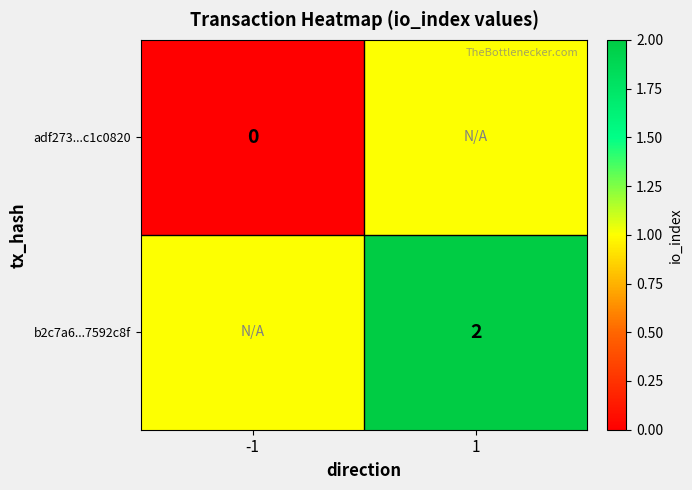

How many values in the adf273...c1c0820 series are below 1?

1